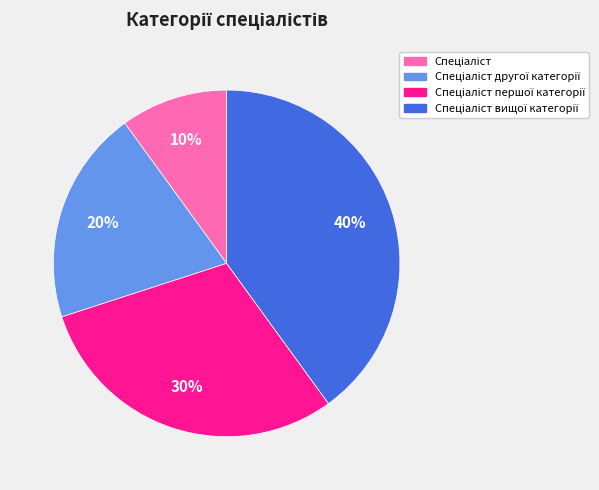

To the nearest percent, what is the difference between the largest and smallest slice percentages?

30%